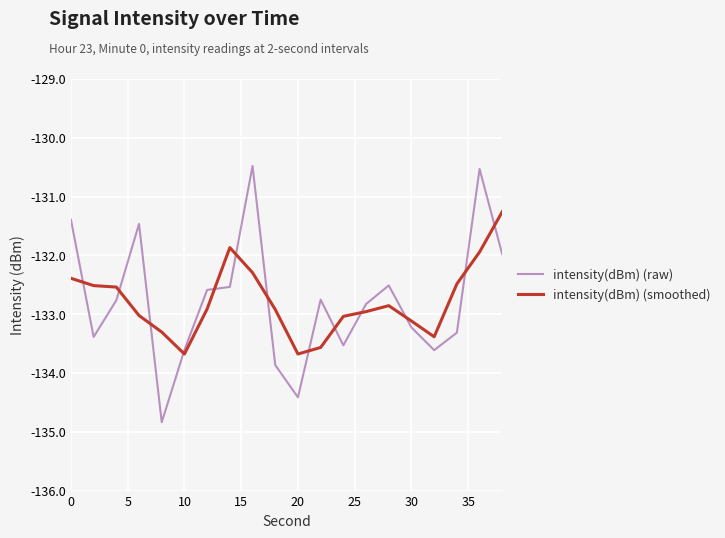

Rank the series by their maximum value, from highest to lowest.

intensity(dBm) (raw), intensity(dBm) (smoothed)